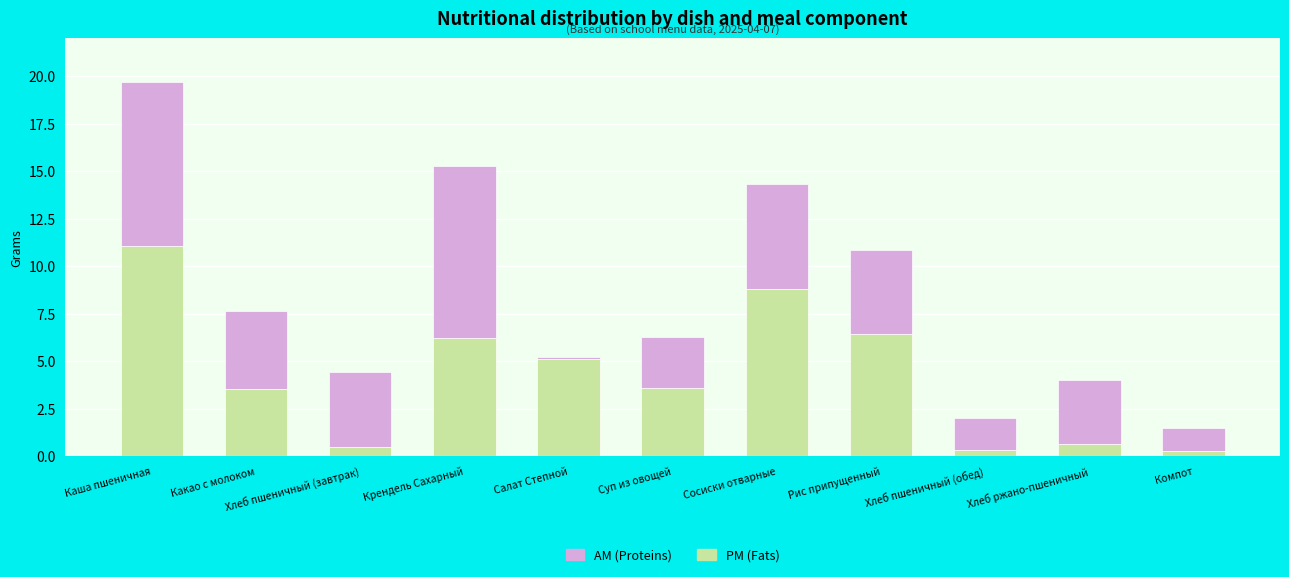

How many distinct data groups are displayed?

2